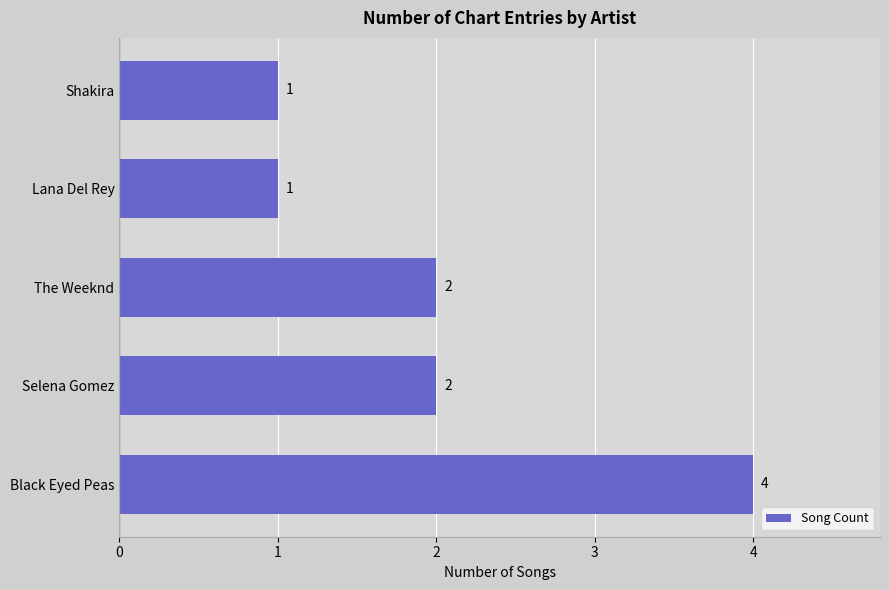

How many values are below 2?

2